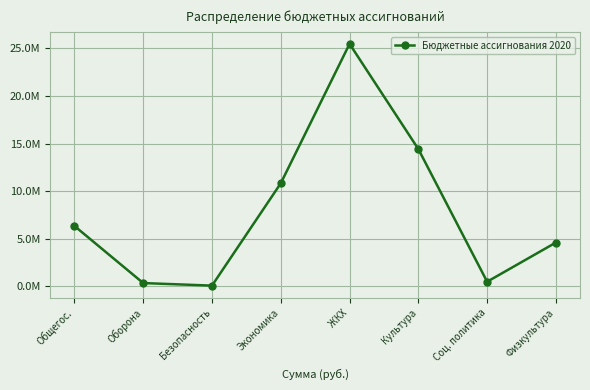

Where is the first local maximum?

ЖКХ